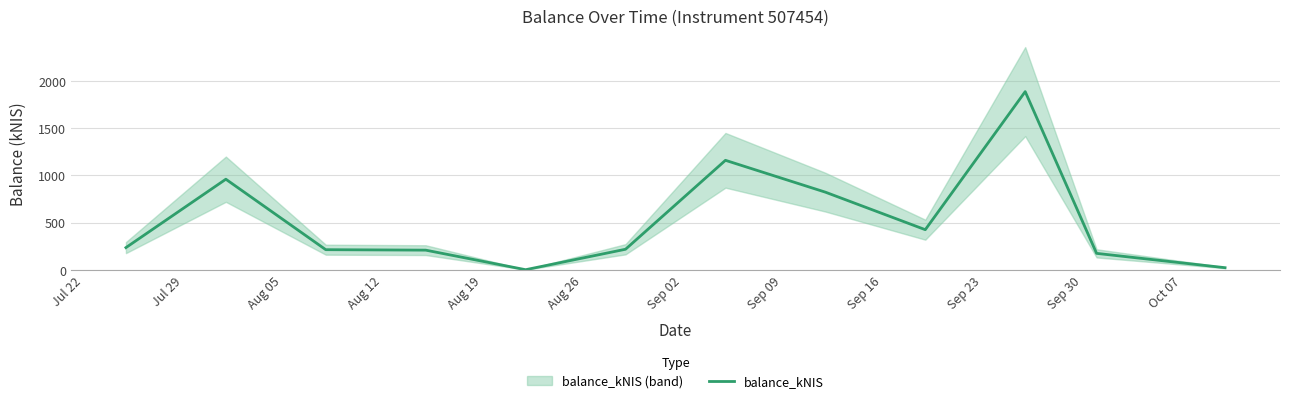

What is the average value?

526.3